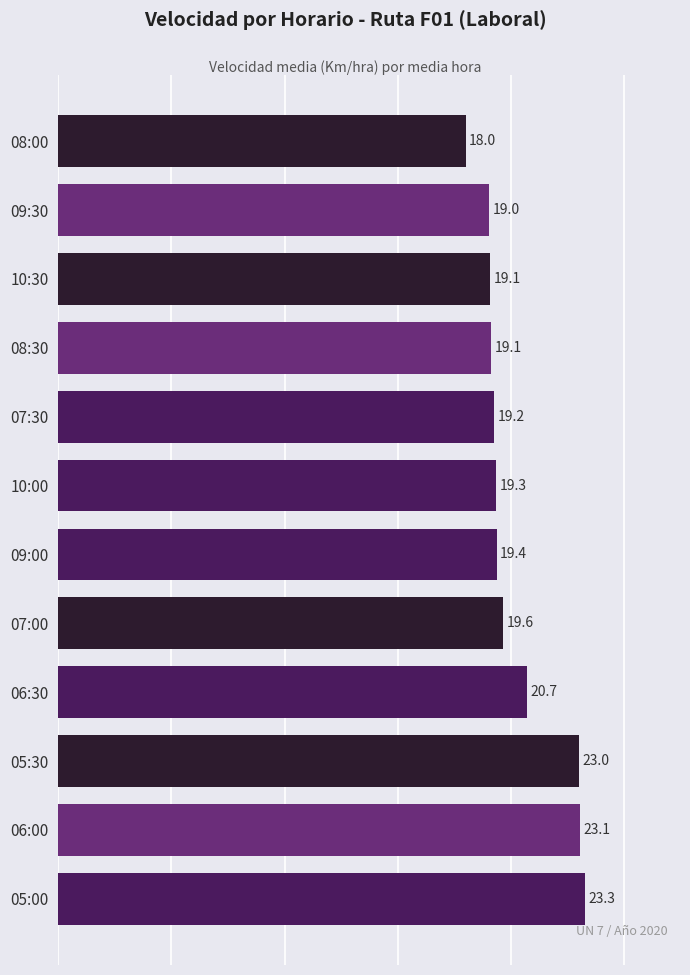

Where is the data nearest to the value 20?

07:00